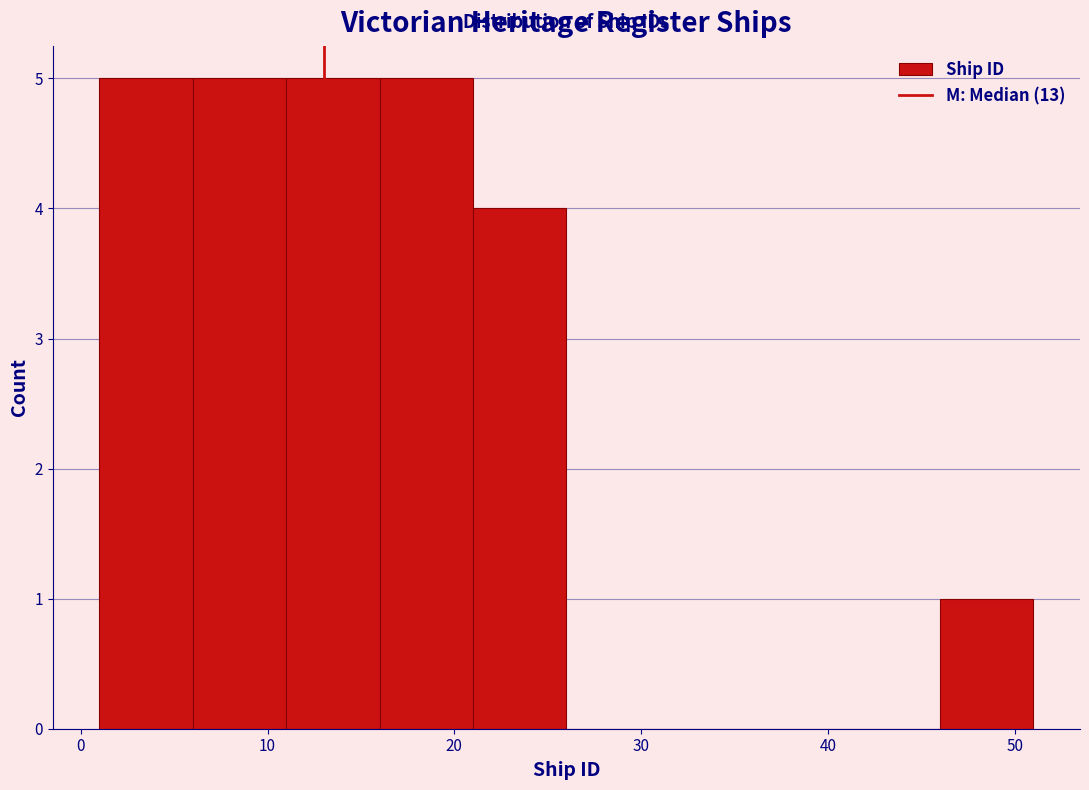

Reading left to right, list every bar in this chart as the range it spans on the x-axis followed by its height. The values are not printed on the chart, so give them approximately, as read against the axis.

1 to 6: 5
6 to 11: 5
11 to 16: 5
16 to 21: 5
21 to 26: 4
26 to 31: 0
31 to 36: 0
36 to 41: 0
41 to 46: 0
46 to 51: 1